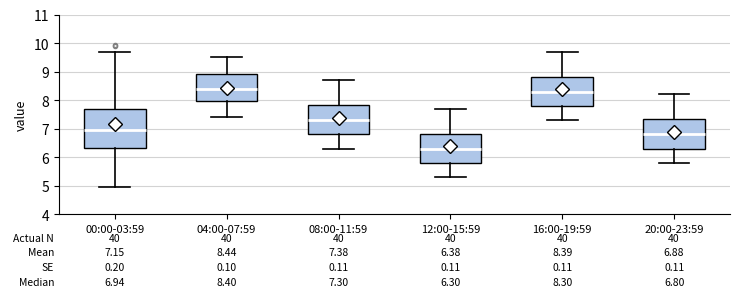

Comparing the boxes themselves (not the whiskers), which one is the tallest?

00:00-03:59